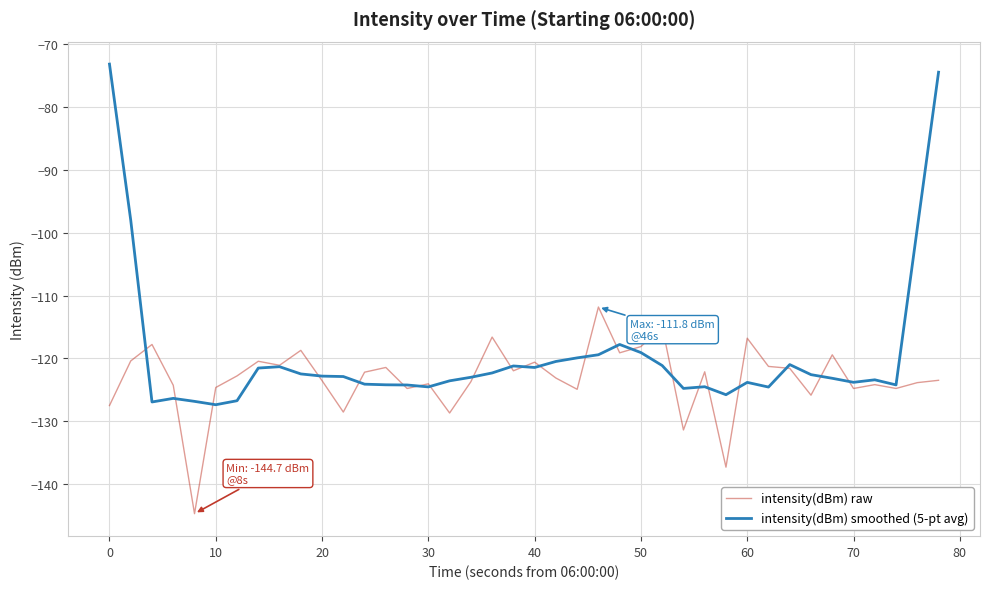

Which series has the largest total across all categories?

intensity(dBm) smoothed (5-pt avg)